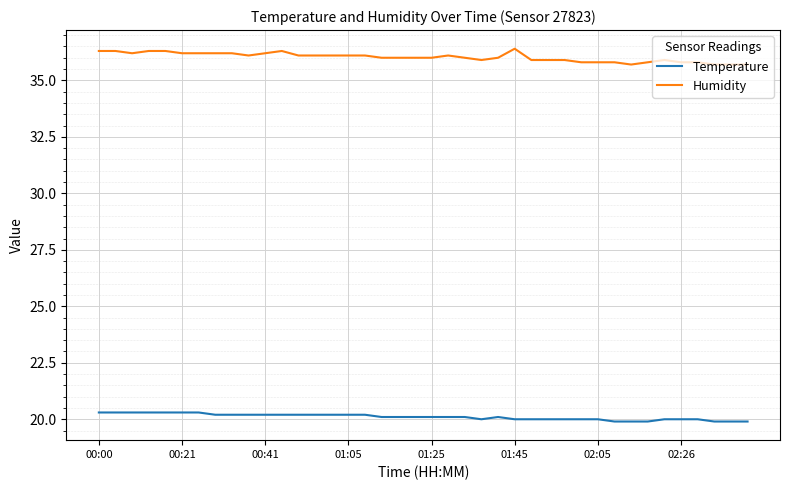

What is the maximum value for Humidity?

36.4